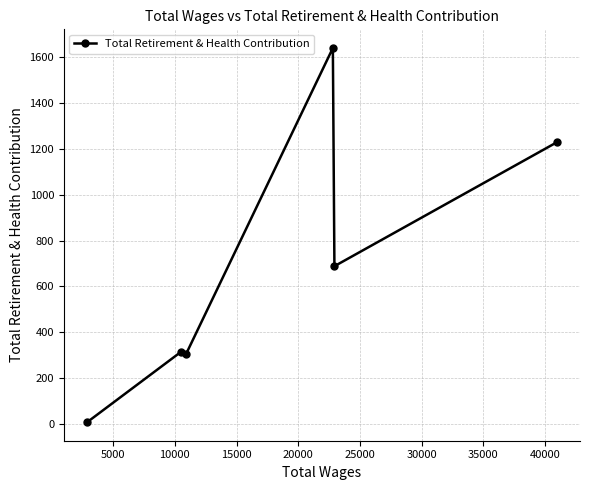

What is the value of the 2nd point from the left?

315